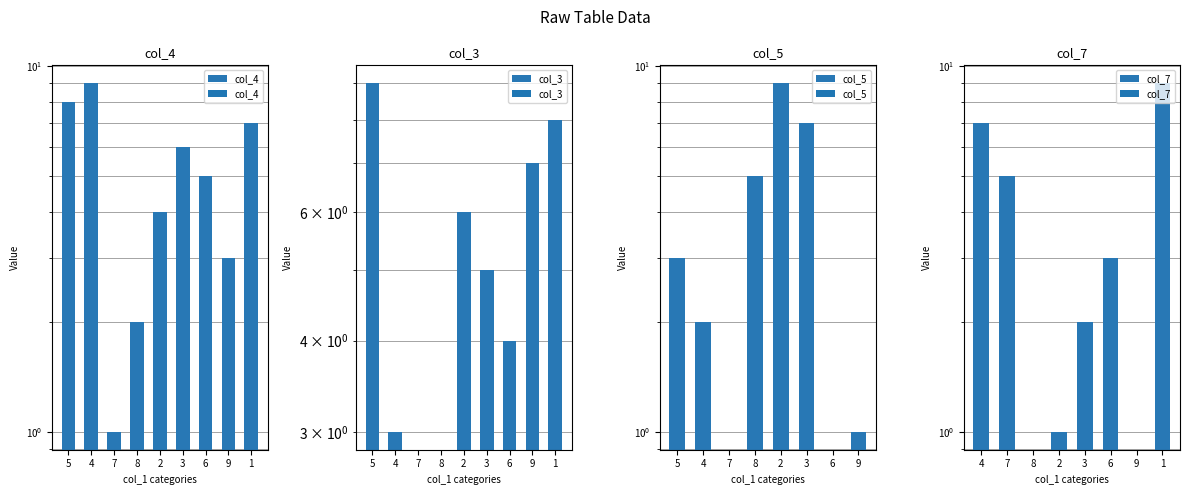

What is the difference between the highest and lowest values at 7?

4.0